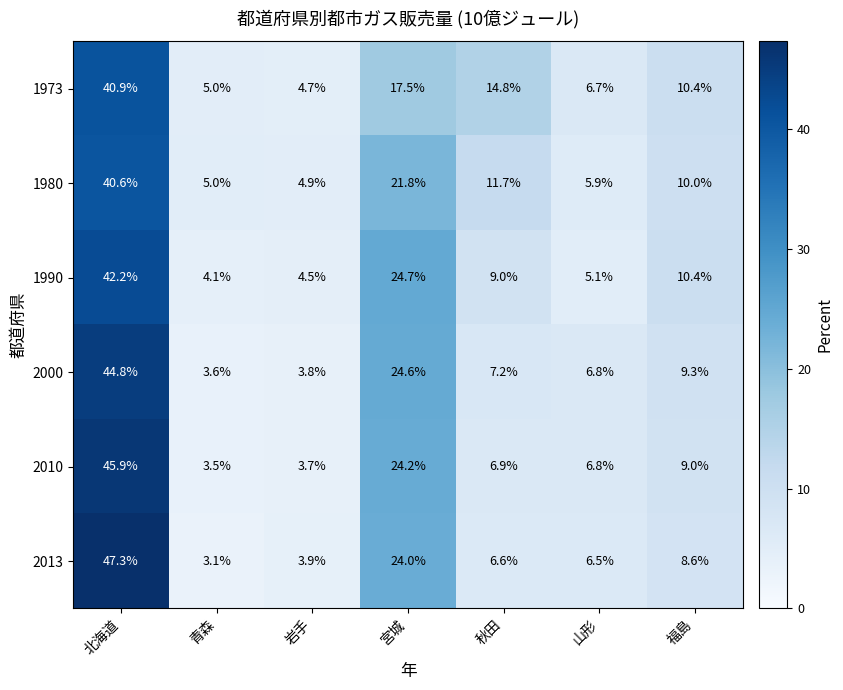

At which label is 2013 closest to 25?

宮城